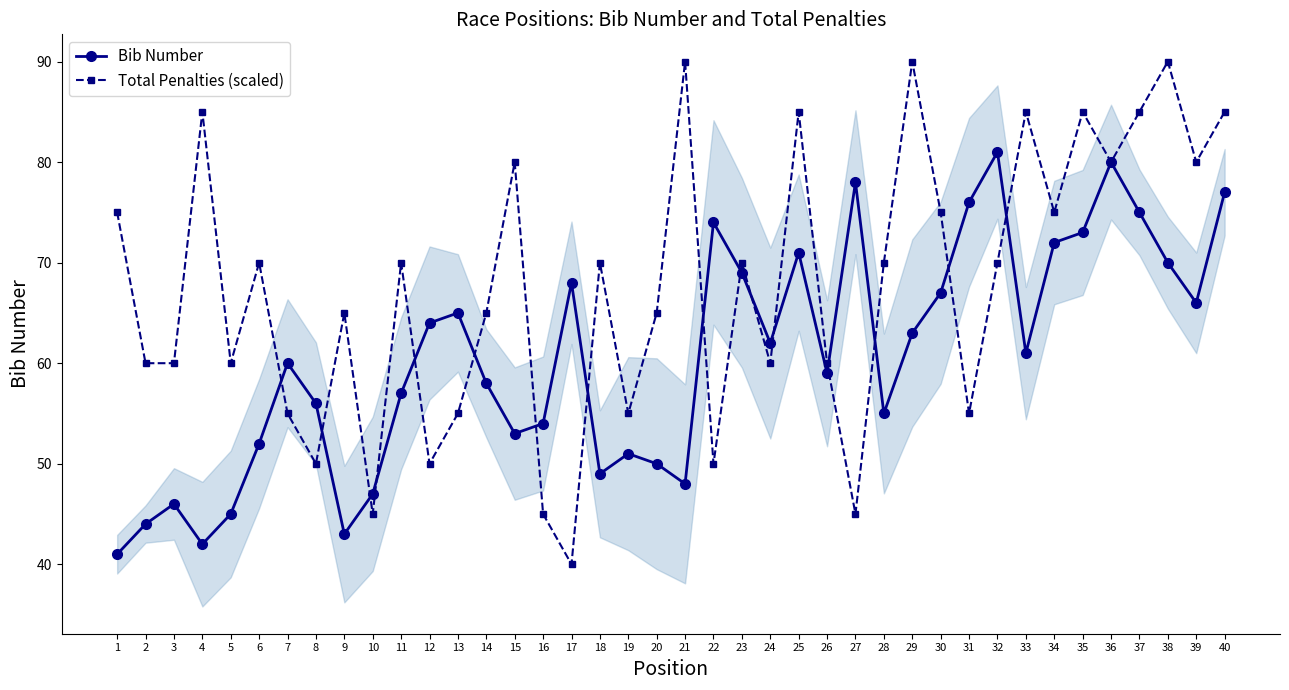

What is the value of the Total Penalties (scaled) point at the 38th from the left?

90